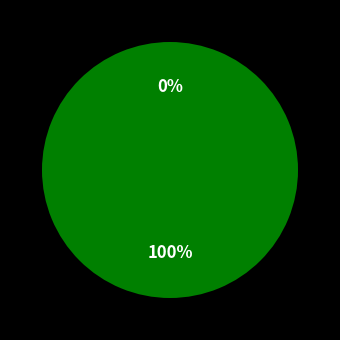

The Ticket slice represents 0% of the pie. True or false?

True